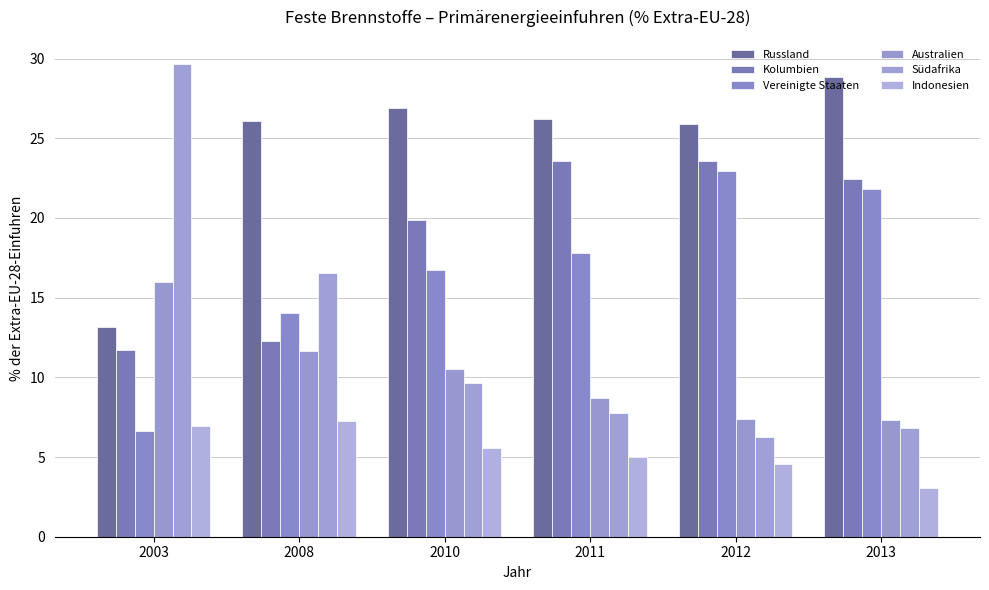

Reading left to right, what are all the values shown in this chart?

Russland: 13.2	26.1	26.9	26.2	25.9	28.8
Kolumbien: 11.7	12.3	19.9	23.5	23.6	22.4
Vereinigte Staaten: 6.6	14.0	16.8	17.8	23.0	21.8
Australien: 16.0	11.7	10.5	8.7	7.4	7.3
Südafrika: 29.7	16.5	9.6	7.7	6.3	6.8
Indonesien: 7.0	7.3	5.6	5.0	4.6	3.0